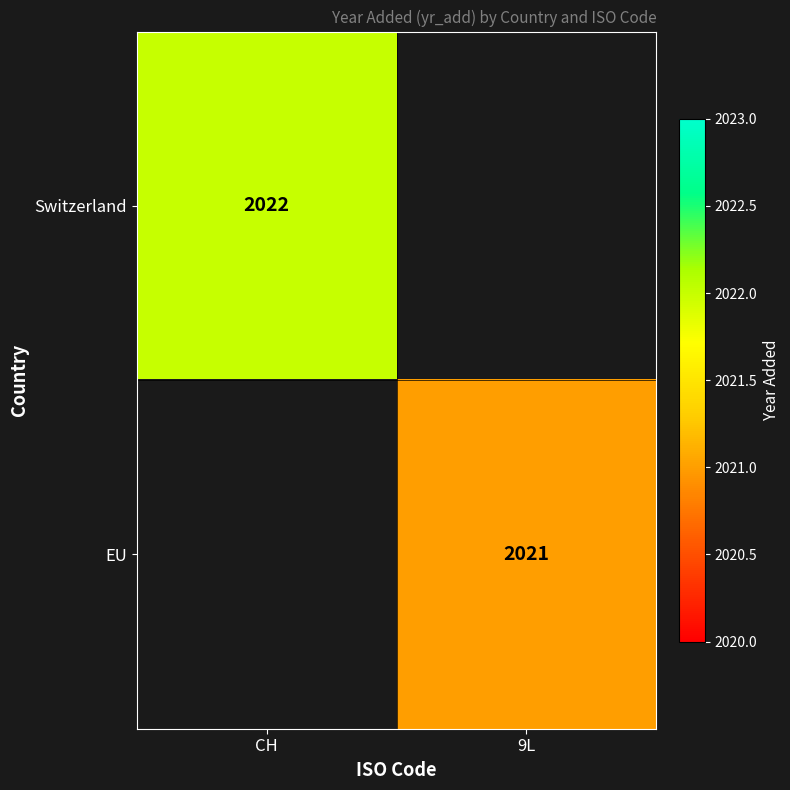

The Switzerland series shows 2022 at CH. True or false?

True